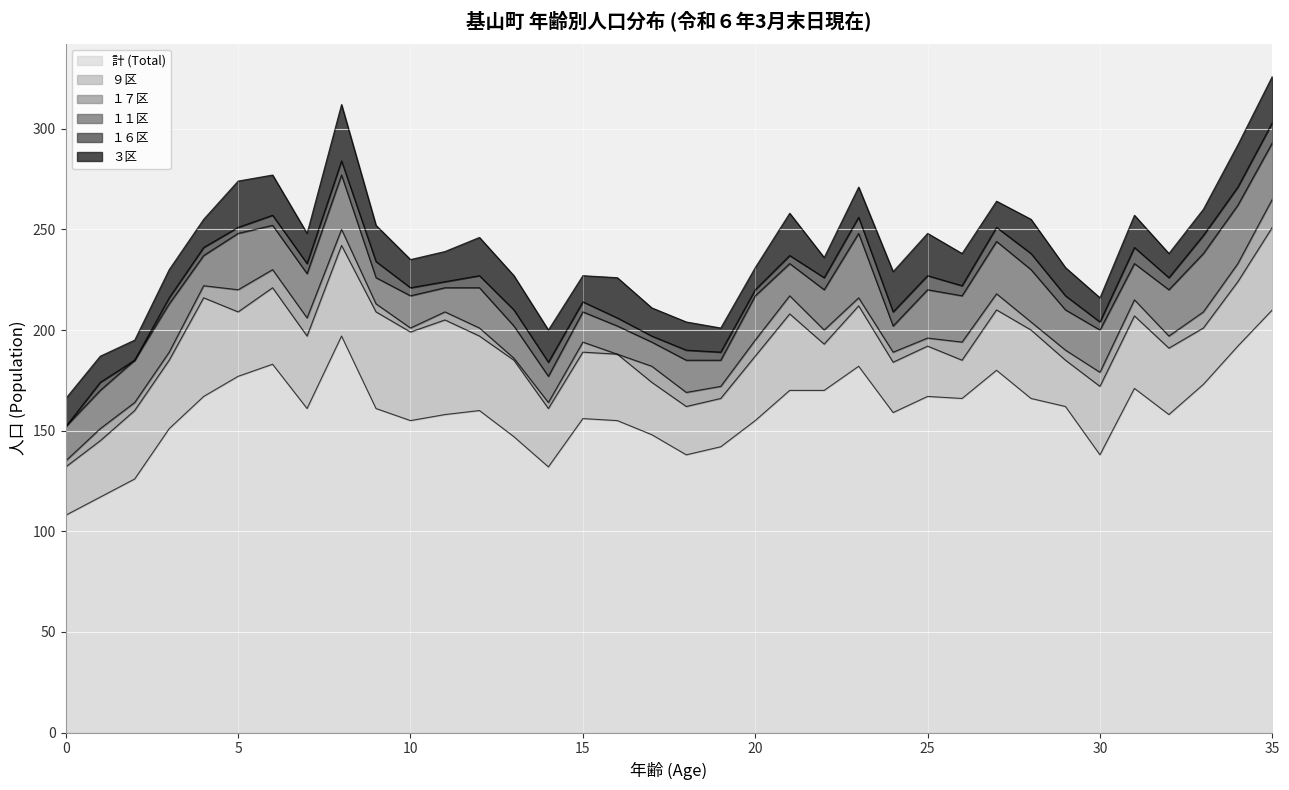

True or false: １７区 has more than 1 interior local peaks.

True